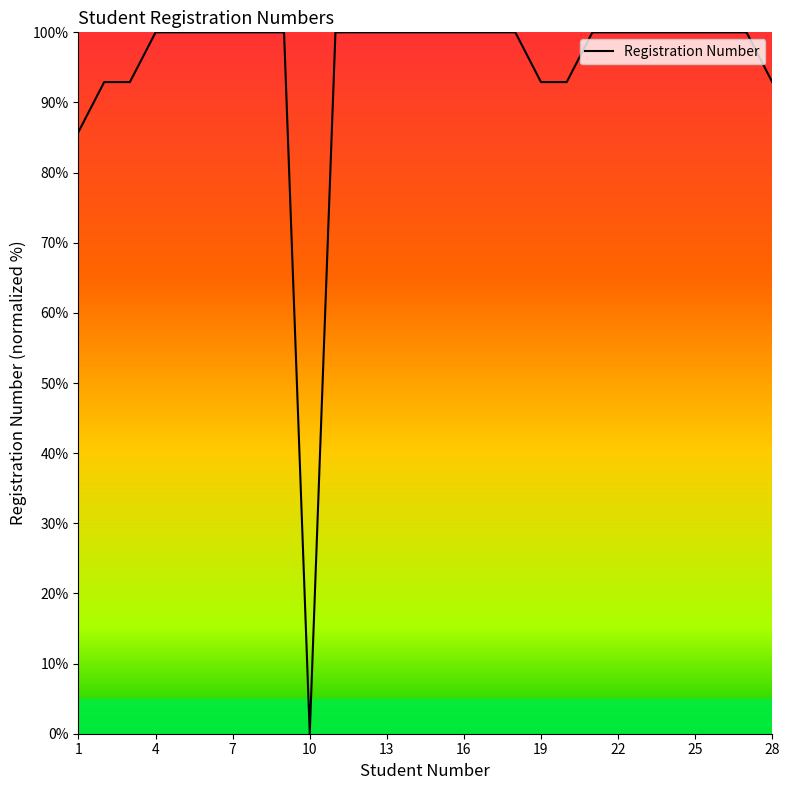

What is the difference between the maximum and minimum values?

100.0